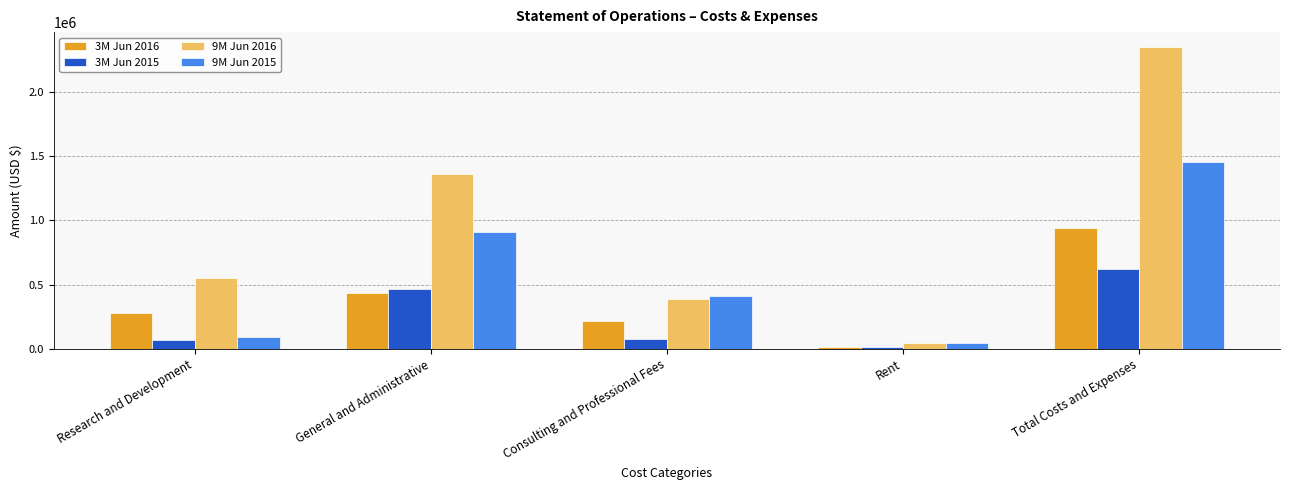

Which category has the lowest value in the 9M Jun 2016 series?

Rent